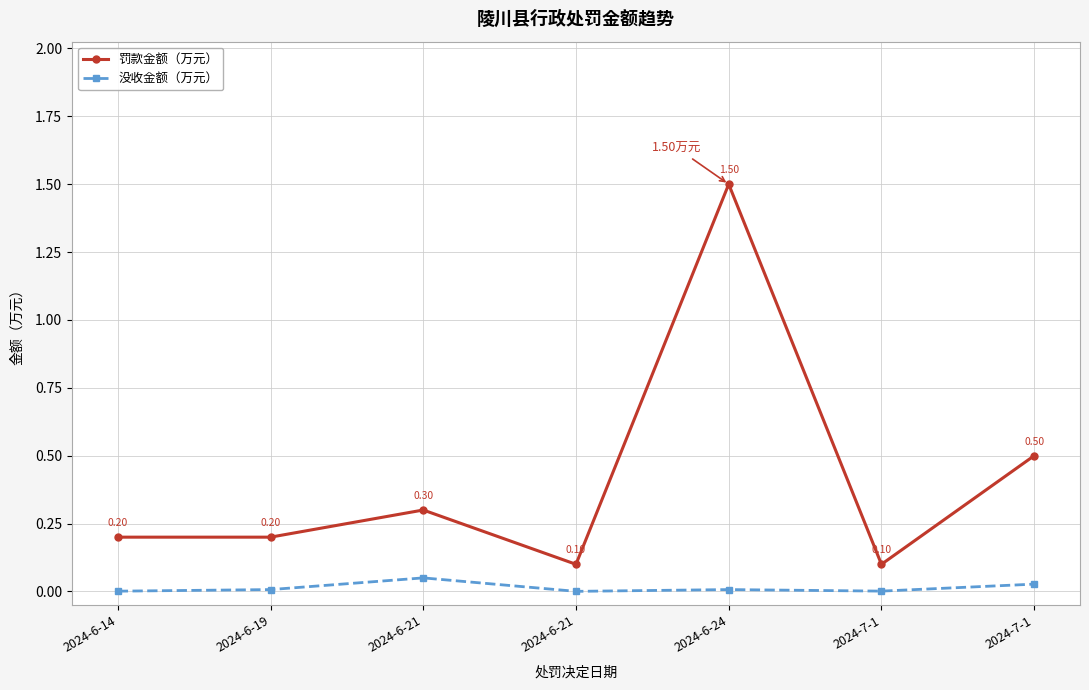

List the labels in order of 没收金额（万元） value, largest first.

2024-6-21, 2024-7-1, 2024-6-19, 2024-6-24, 2024-7-1, 2024-6-14, 2024-6-21